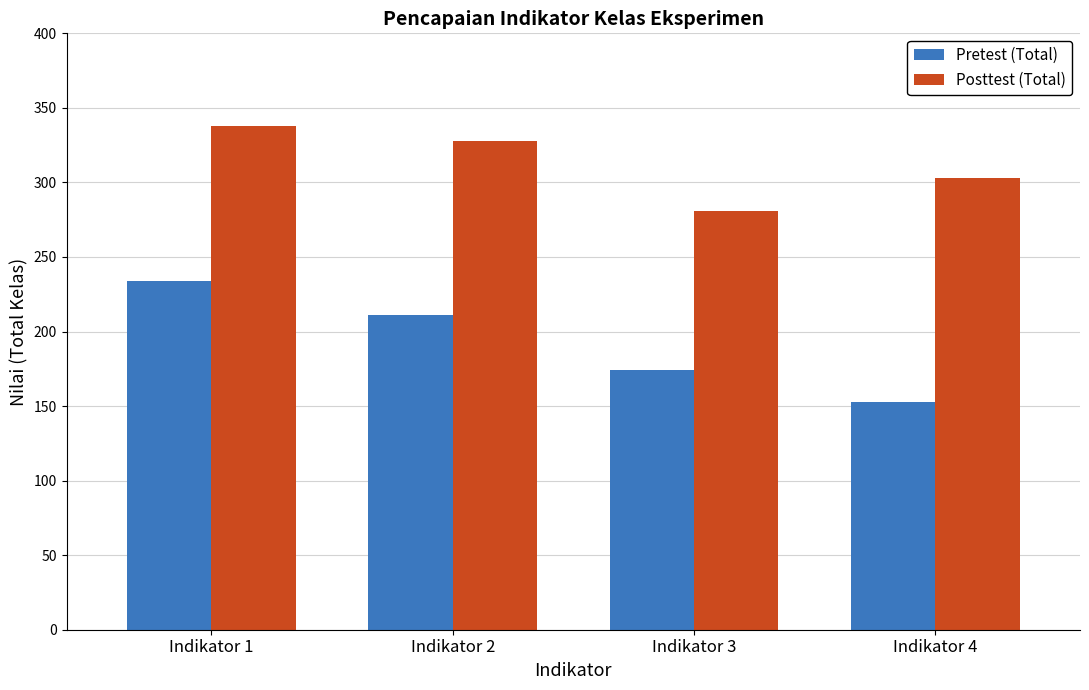

What is the difference between the maximum and minimum values in the Posttest (Total) series?

57